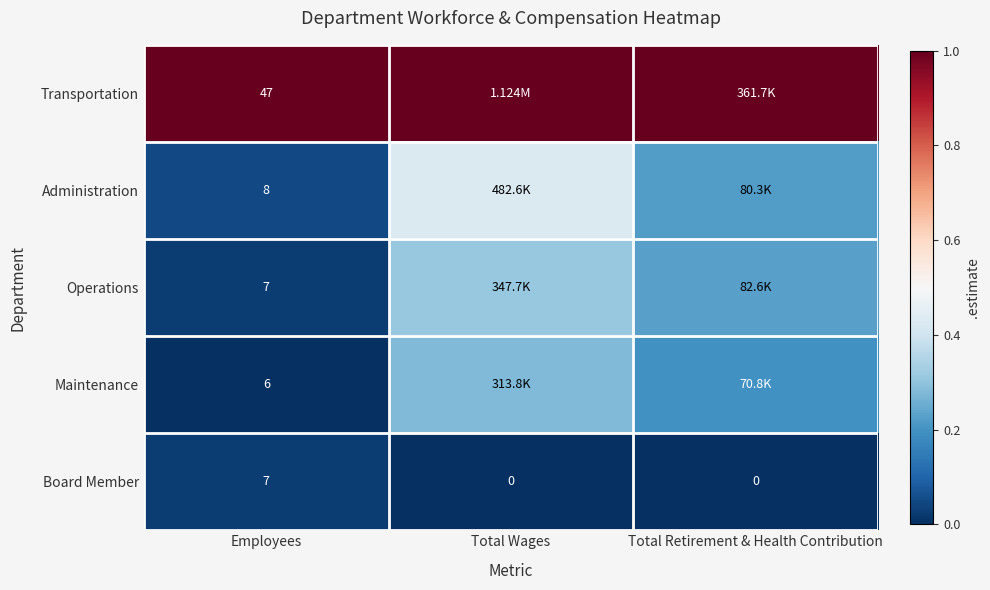

Is the value of Board Member at Total Retirement & Health Contribution greater than the value of Operations at Employees?

No